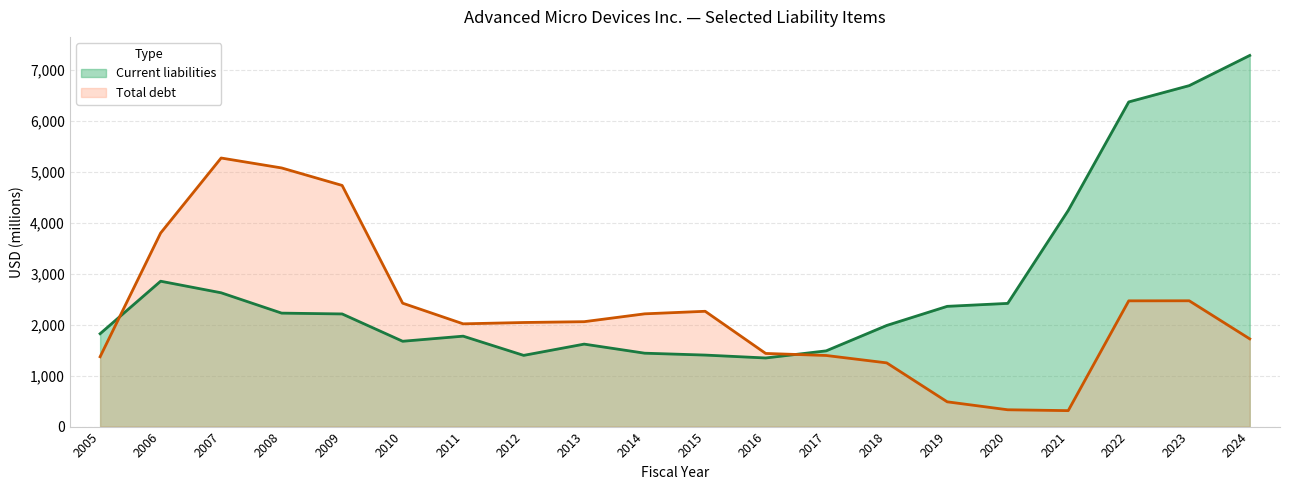

What is the value of the Total debt point at the 10th from the left?

2212